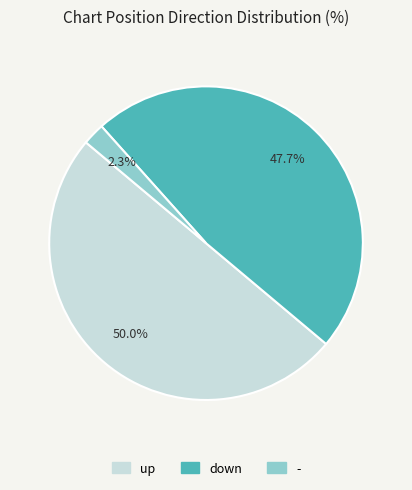

To the nearest percent, what percentage of the pie is -?

2%